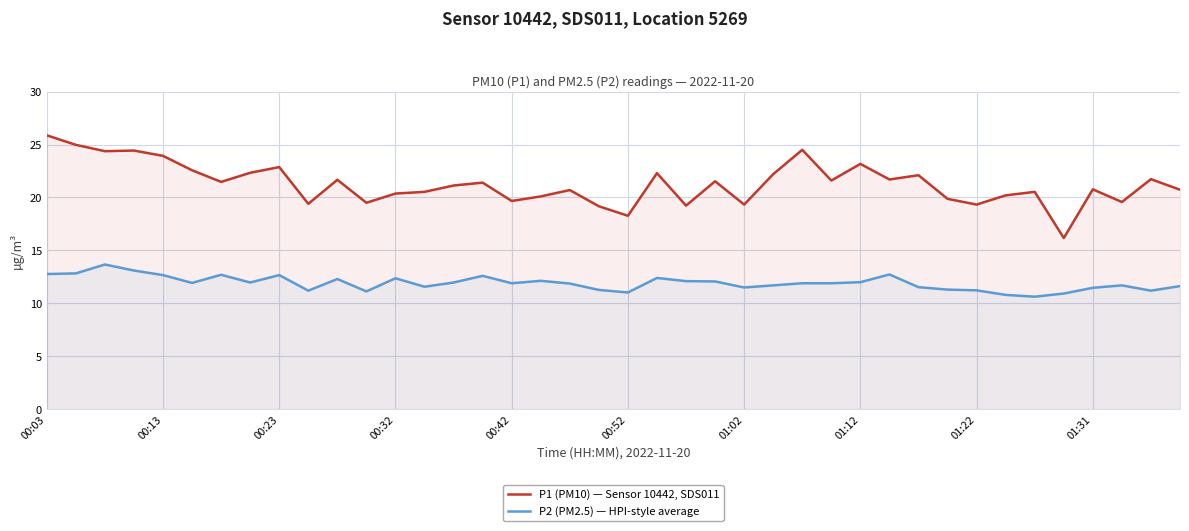

Reading left to right, what are all the values shown in this chart?

P1 (PM10) — Sensor 10442, SDS011: 25.9	25.0	24.4	24.4	23.9	22.6	21.5	22.3	22.9	19.4	21.7	19.5	20.4	20.5	21.1	21.4	19.7	20.1	20.7	19.2	18.3	22.3	19.2	21.5	19.3	22.2	24.5	21.6	23.2	21.7	22.1	19.9	19.3	20.2	20.5	16.2	20.8	19.6	21.7	20.7
P2 (PM2.5) — HPI-style average: 12.8	12.8	13.7	13.1	12.7	11.9	12.7	12.0	12.7	11.2	12.3	11.1	12.4	11.6	12.0	12.6	11.9	12.1	11.9	11.3	11.0	12.4	12.1	12.1	11.5	11.7	11.9	11.9	12.0	12.7	11.5	11.3	11.2	10.8	10.6	10.9	11.5	11.7	11.2	11.6